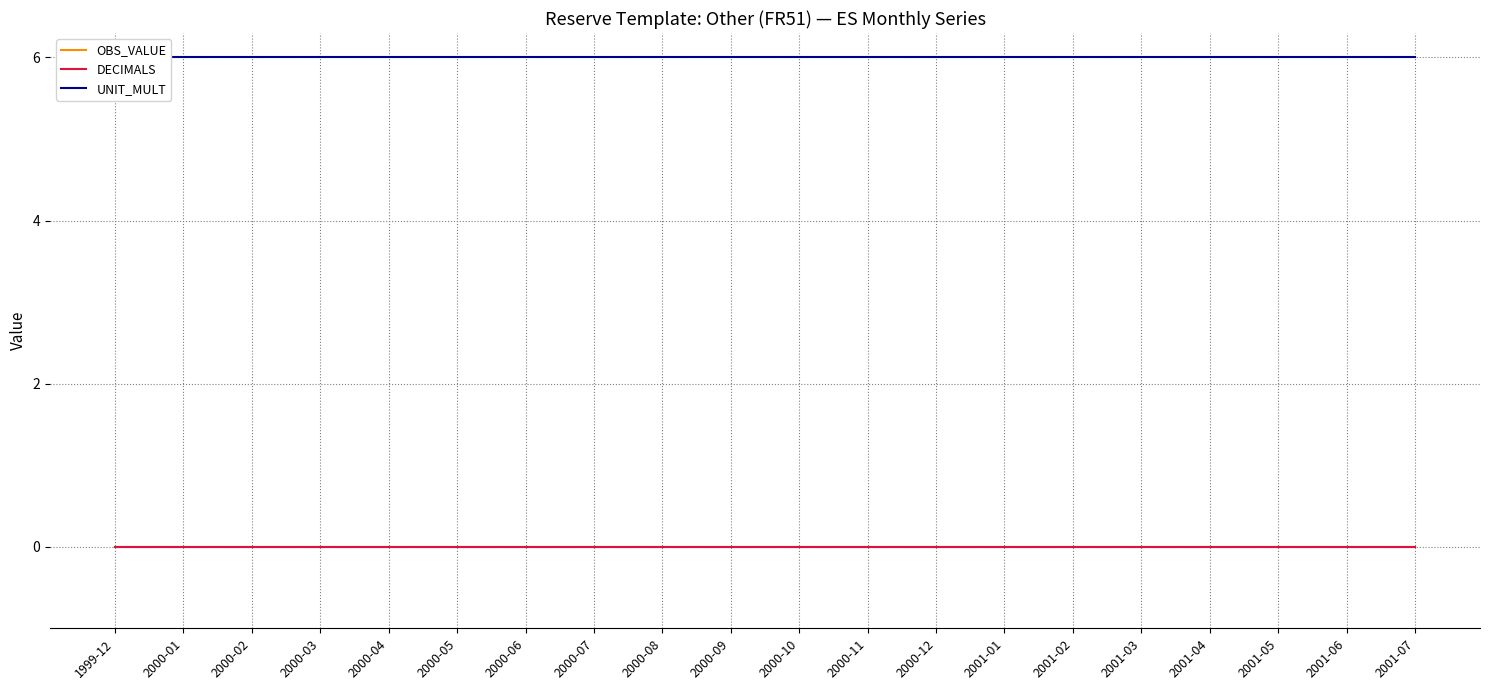

True or false: OBS_VALUE and DECIMALS intersect in this chart.

False